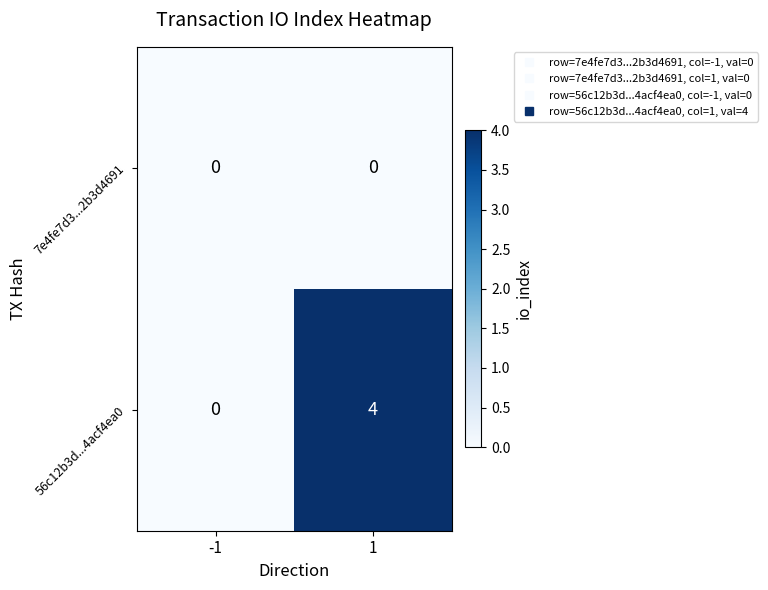

Reading left to right, transcribe all the data shown in this chart.

7e4fe7d3...2b3d4691: 0	0
56c12b3d...4acf4ea0: 0	4